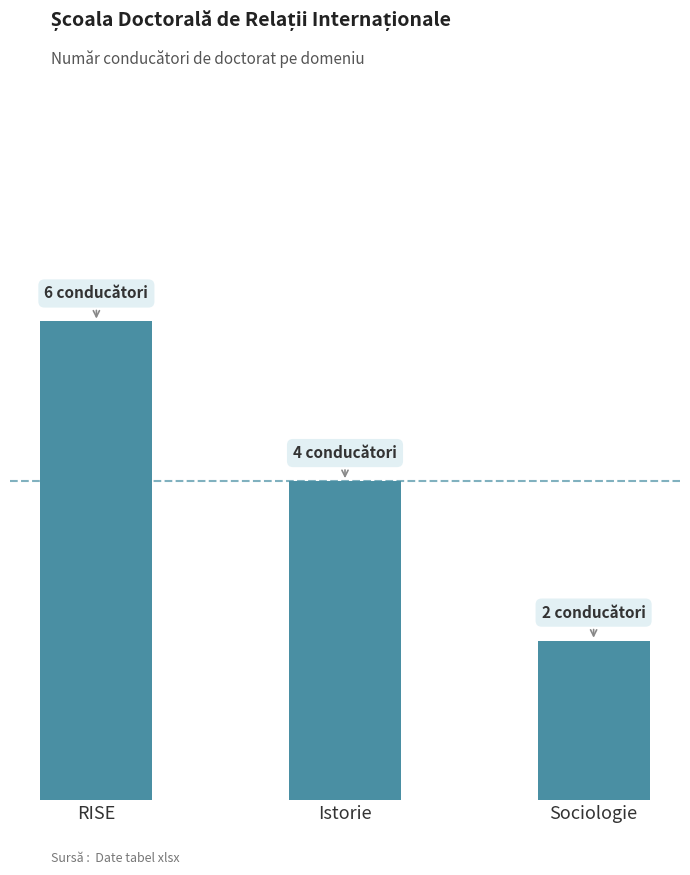

What is the sum of the values at RISE and Sociologie?

8